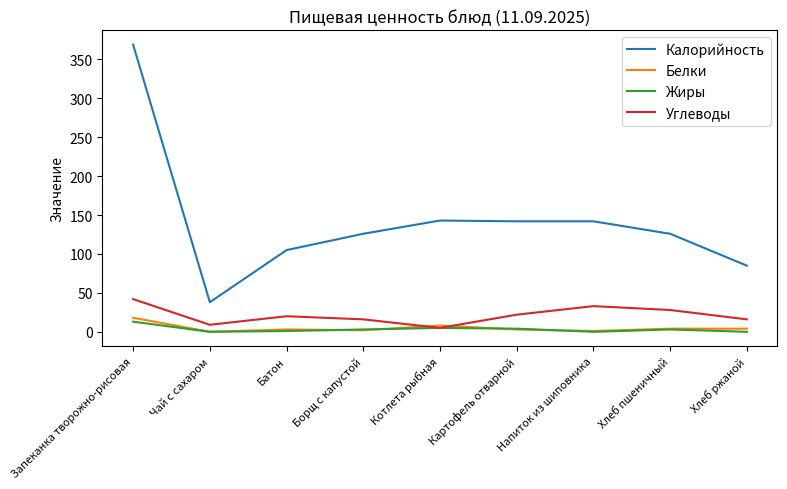

How many lines are shown in the chart?

4